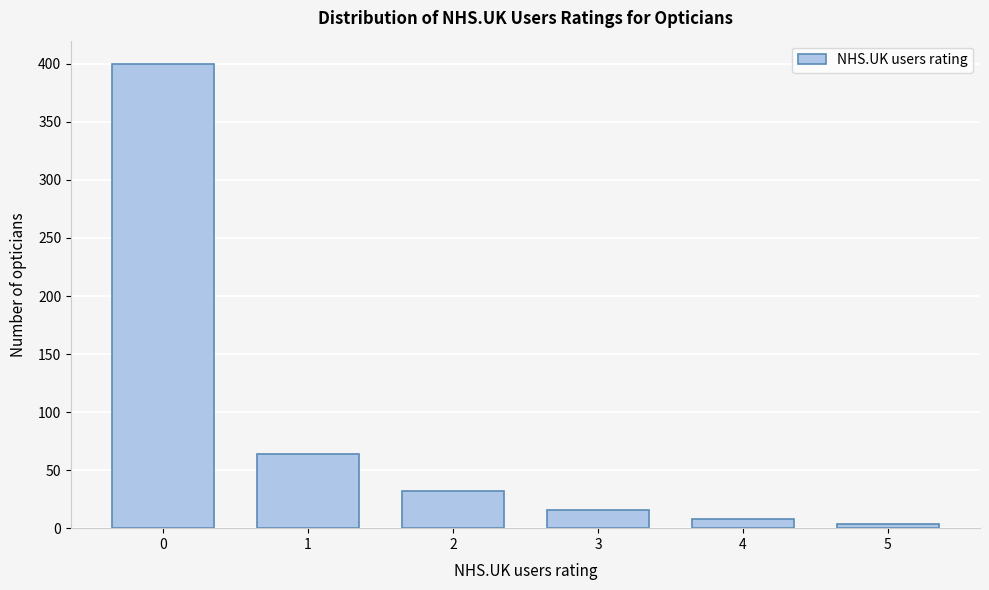

Reading right to left, what are all the values shown in this chart?

4	8	16	32	64	400